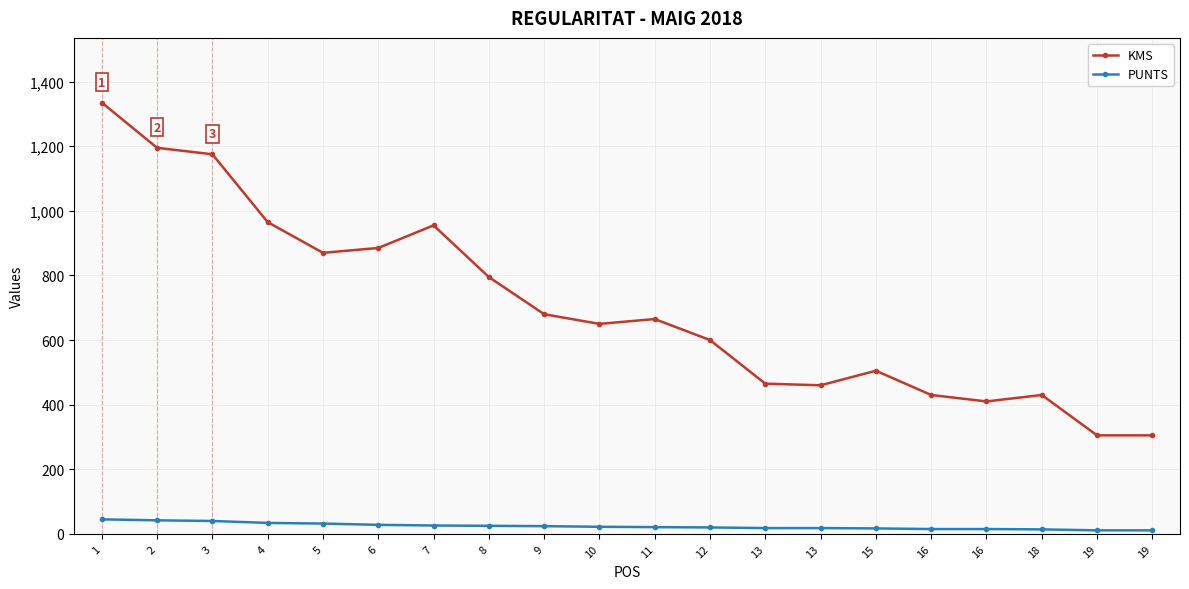

What are all the series names shown in the legend?

KMS, PUNTS